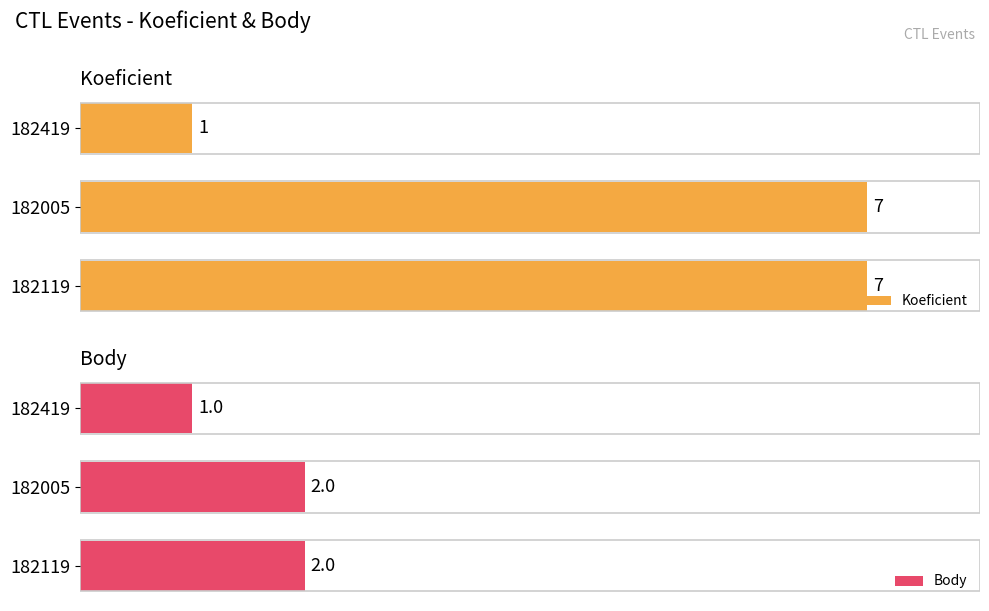

What is the sum of the Body values at 182119 and 182419?

3